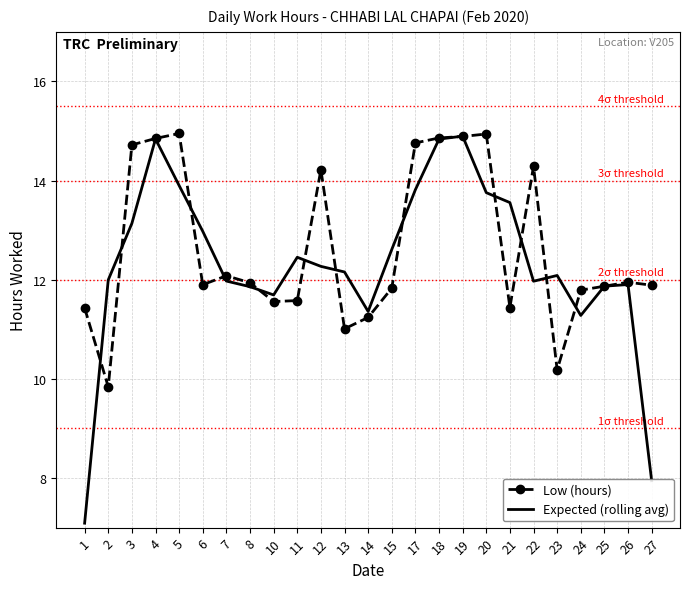

What is the smallest value displayed?

7.1